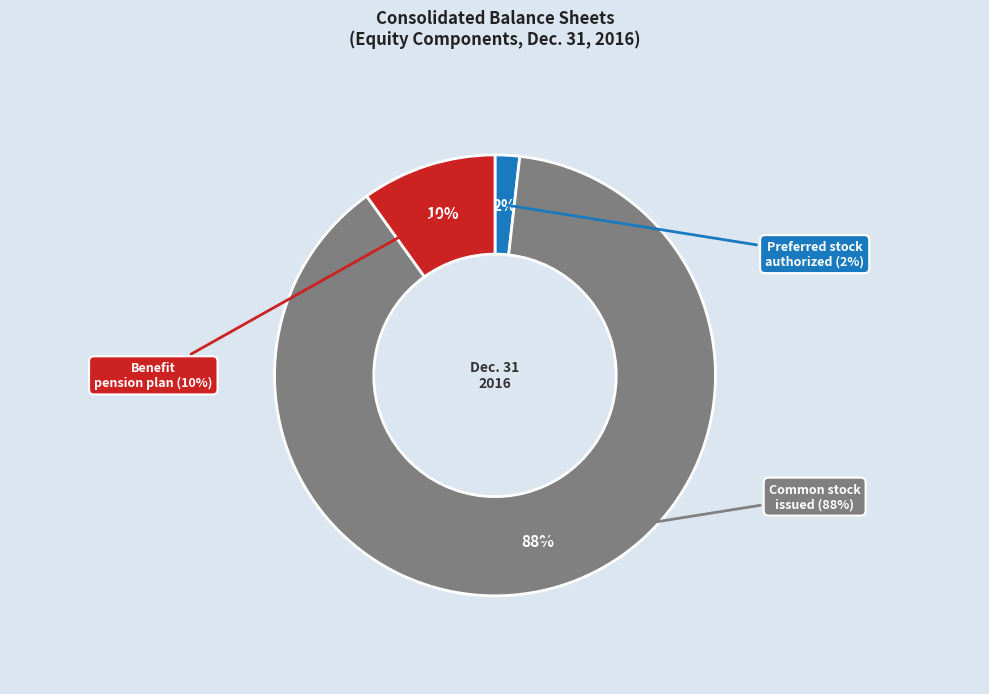

Rank the categories by value from lowest to highest.

Preferred stock, shares authorized, Benefit pension plan net of income tax, Common stock, shares issued